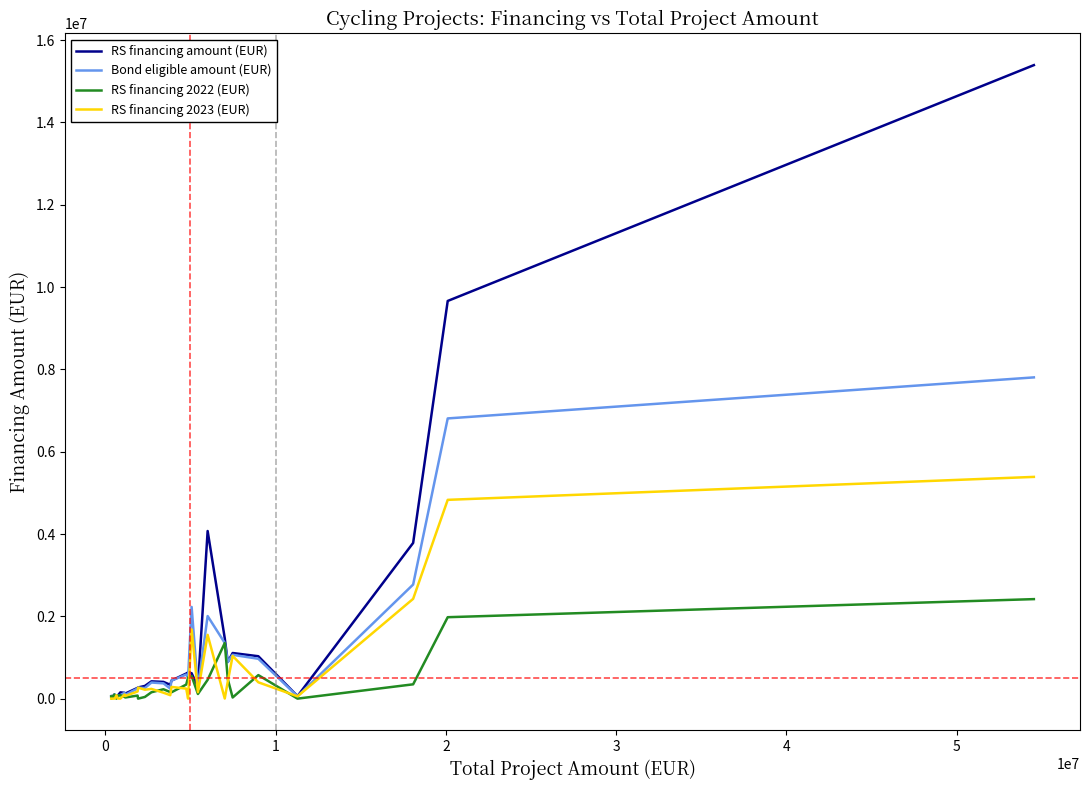

Rank the series by their maximum value, from lowest to highest.

RS financing 2022 (EUR), RS financing 2023 (EUR), Bond eligible amount (EUR), RS financing amount (EUR)